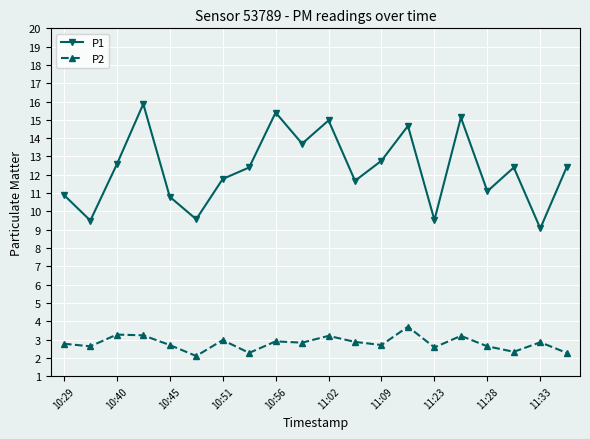

How many lines are shown in the chart?

2